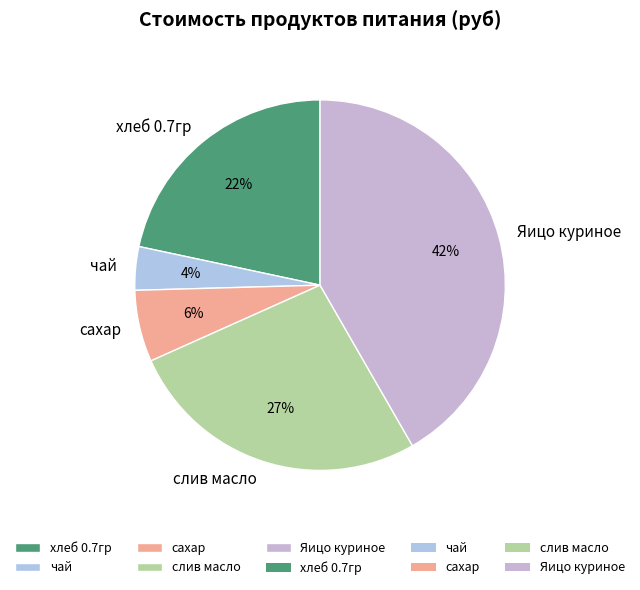

Rank the categories by value from highest to lowest.

Яицо куриное, слив масло, хлеб 0.7гр, сахар, чай